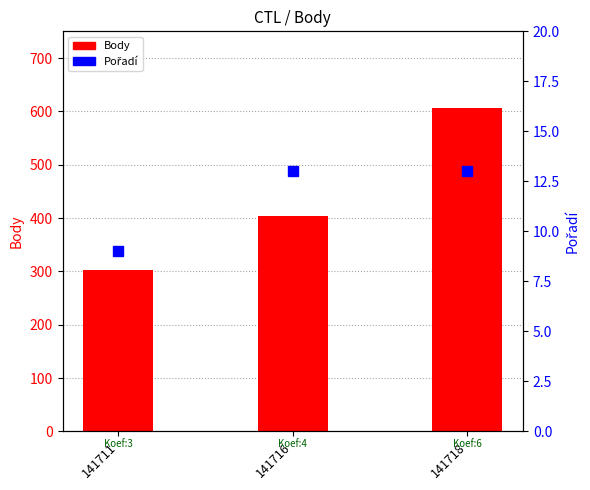

Reading right to left, transcribe all the data shown in this chart.

Body: 606	404	303
Pořadí: 13	13	9